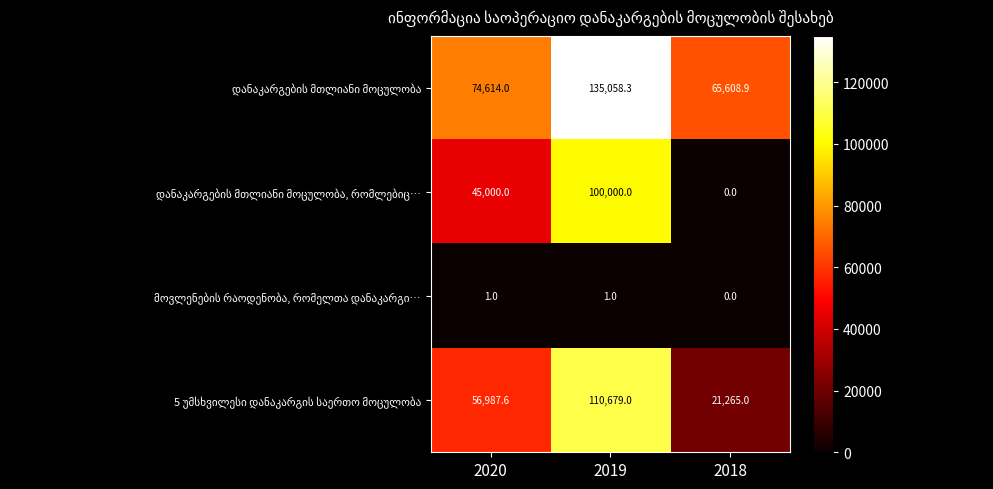

What is the total value across all series at 2019?

345738.3